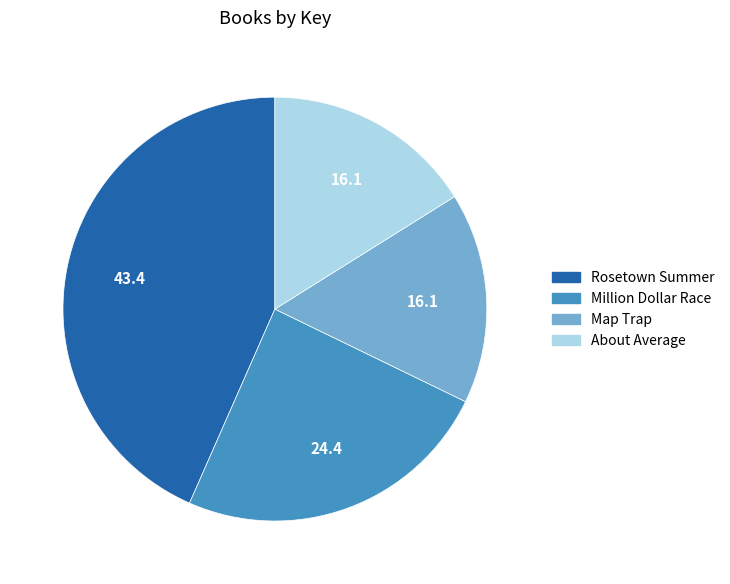

Approximately how many times larger is the value at Million Dollar Race compared to About Average?

1.5